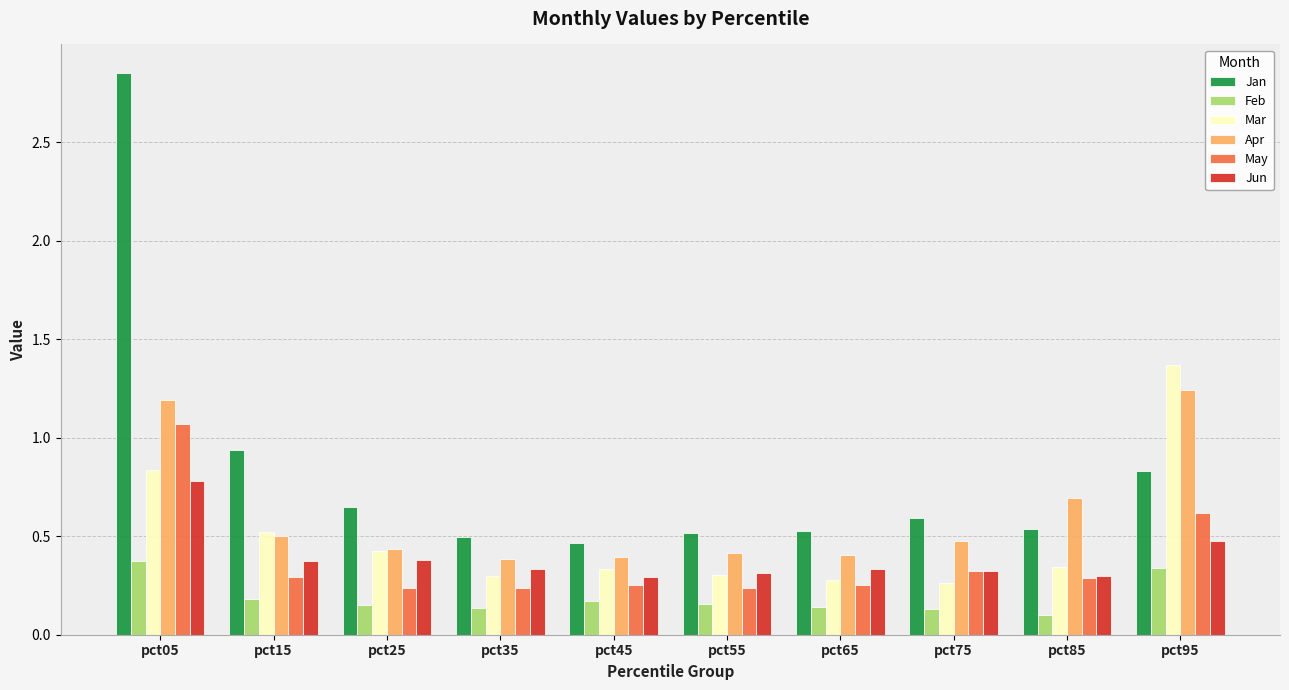

What are all the series names shown in the legend?

Jan, Feb, Mar, Apr, May, Jun